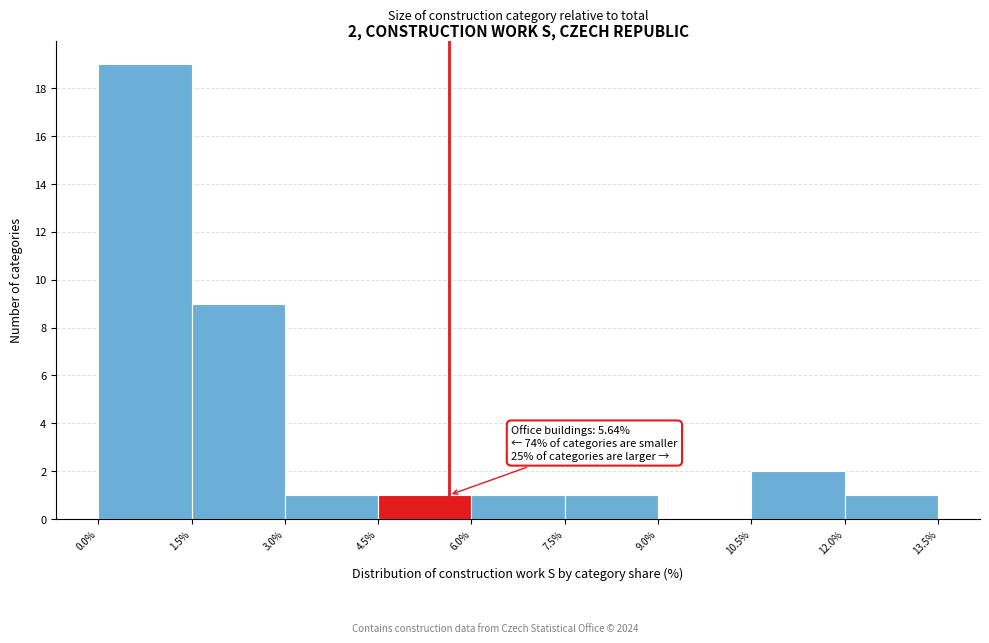

Which range on the x-axis has the tallest bar?

0.0% to 1.5%